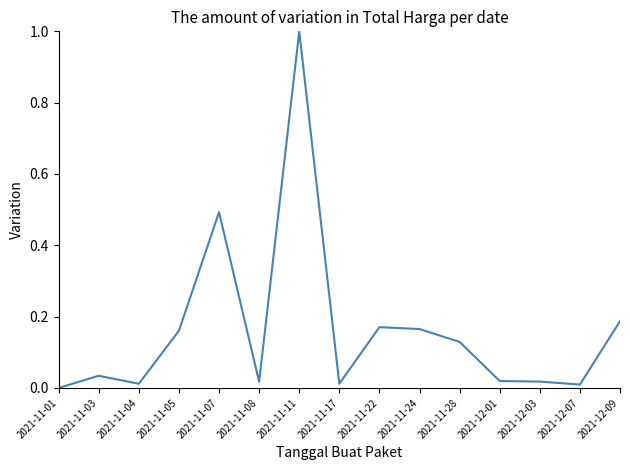

What is the difference between the maximum and minimum values?

1.0